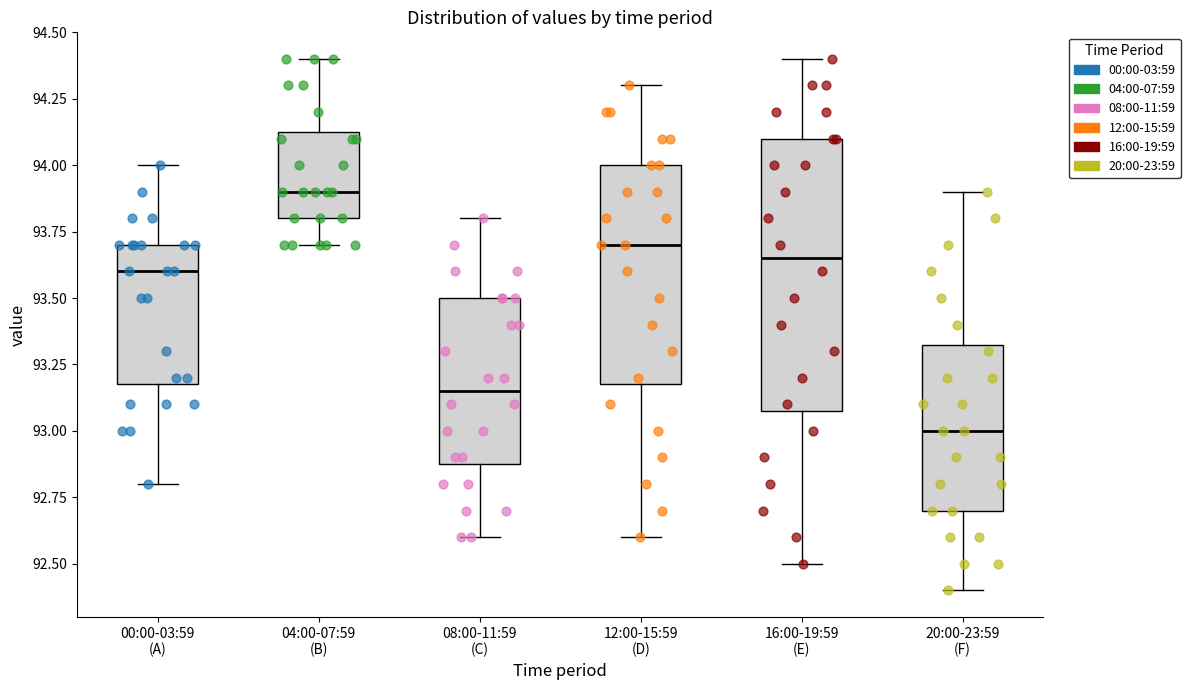

Reading left to right, read every box against the y-axis: the position of its median line, the range the box covers, and the ends of its whiskers. The values are not printed on the chart, so give them approximately, as read against the axis.

00:00-03:59 (A): median 93.60, box 93.20 to 93.70, whiskers 92.80 to 94.00
04:00-07:59 (B): median 93.90, box 93.80 to 94.15, whiskers 93.70 to 94.40
08:00-11:59 (C): median 93.15, box 92.90 to 93.50, whiskers 92.60 to 93.80
12:00-15:59 (D): median 93.70, box 93.20 to 94.00, whiskers 92.60 to 94.30
16:00-19:59 (E): median 93.65, box 93.10 to 94.10, whiskers 92.50 to 94.40
20:00-23:59 (F): median 93.00, box 92.70 to 93.35, whiskers 92.40 to 93.90